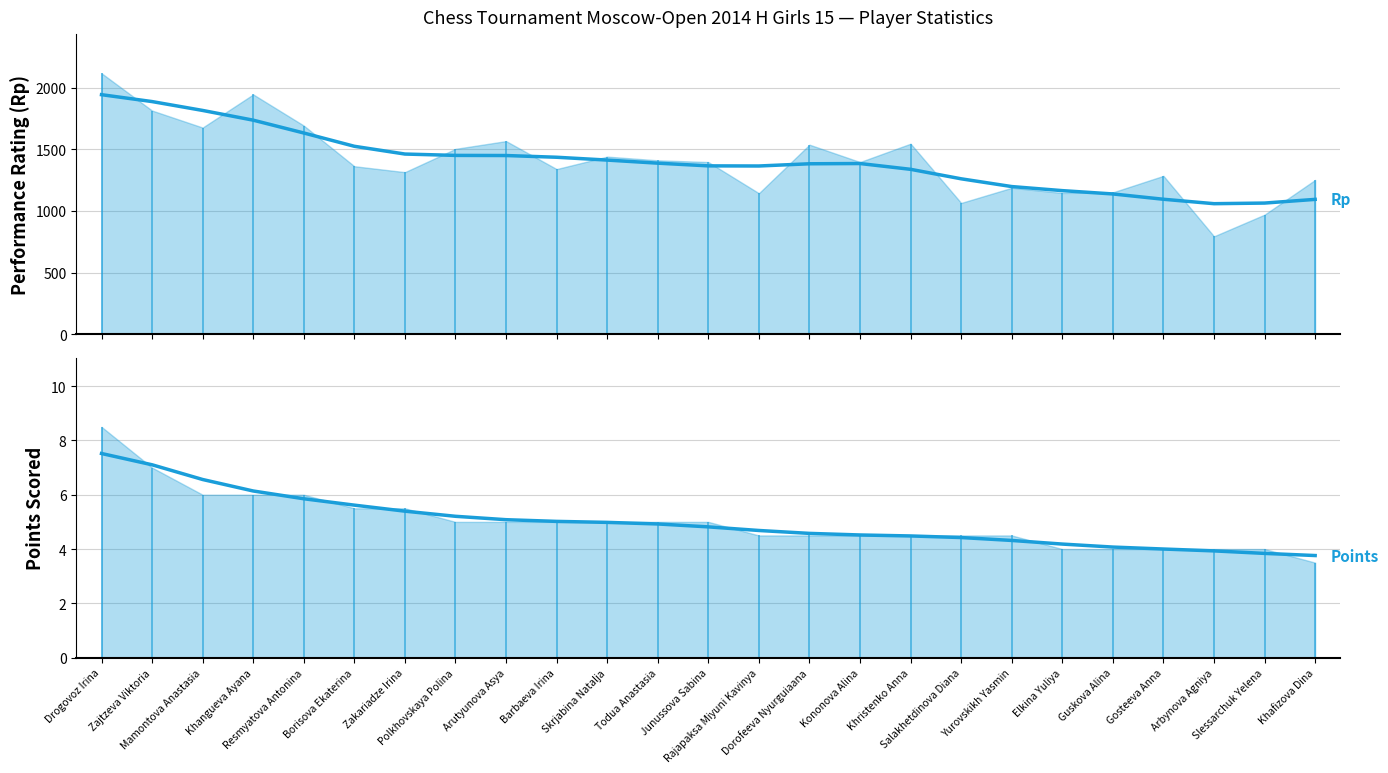

Rank the categories by Rp (smoothed) value from highest to lowest.

Drogovoz Irina, Zajtzeva Viktoria, Mamontova Anastasia, Khangueva Ayana, Resmyatova Antonina, Borisova Ekaterina, Zakariadze Irina, Polkhovskaya Polina, Arutyunova Asya, Barbaeva Irina, Skrjabina Natalja, Todua Anastasia, Kononova Alina, Dorofeeva Nyurguiaana, Junussova Sabina, Rajapaksa Miyuni Kavinya, Khristenko Anna, Salakhetdinova Diana, Yurovskikh Yasmin, Elkina Yuliya, Guskova Alina, Gosteeva Anna, Khafizova Dina, Slessarchuk Yelena, Arbynova Agniya